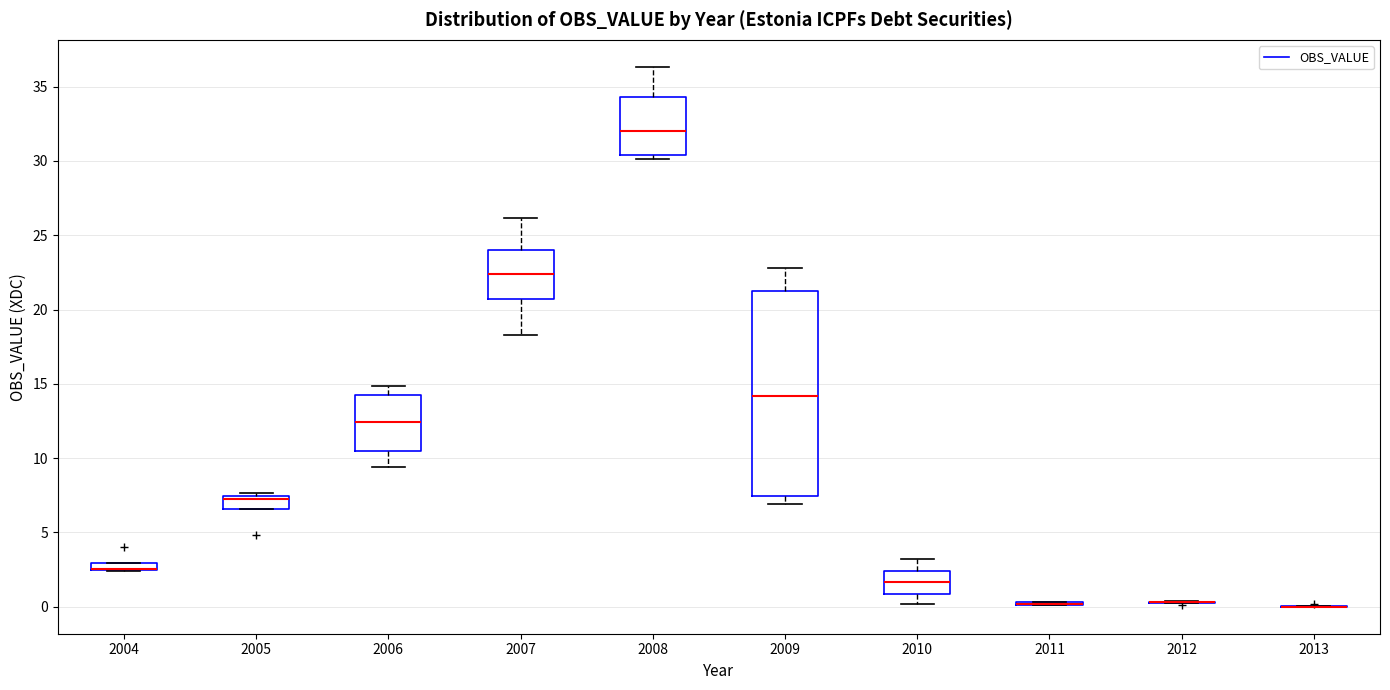

Where does the median line of the box at x = 2008 sit on the y-axis? The values are not printed on the chart, so give them approximately, as read against the axis.

32.0